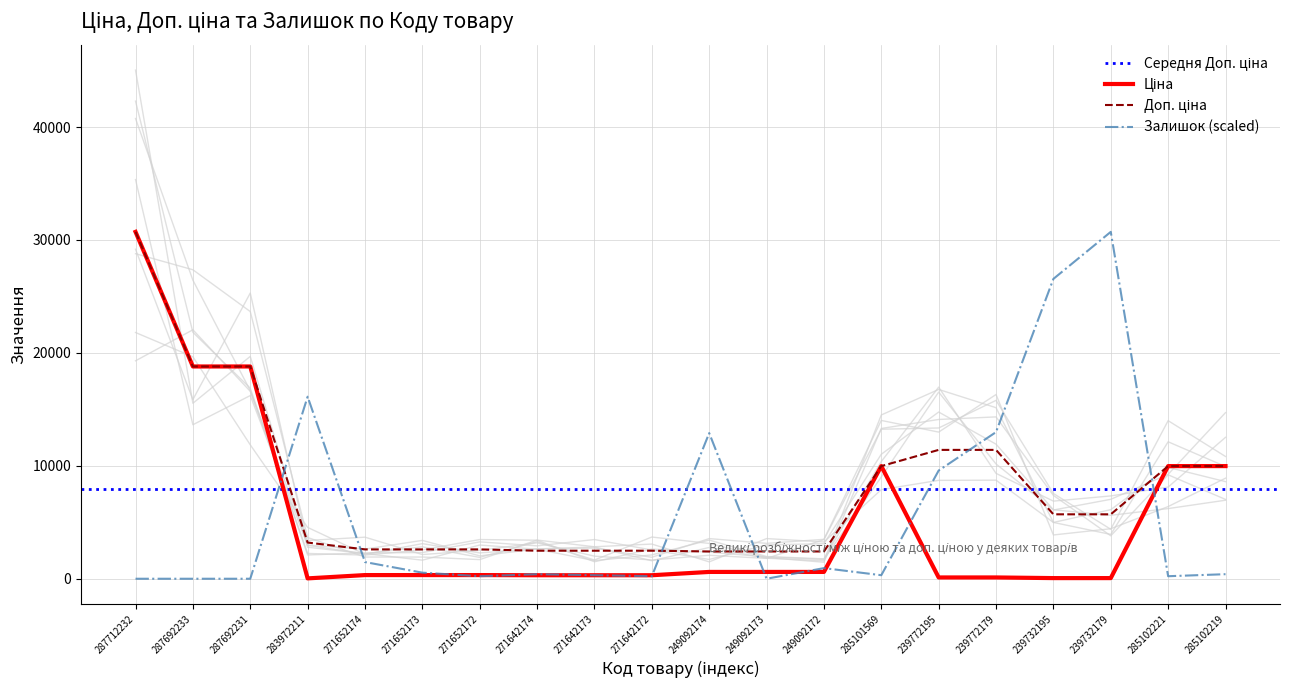

At which category is the sum across all series the highest?

287712232